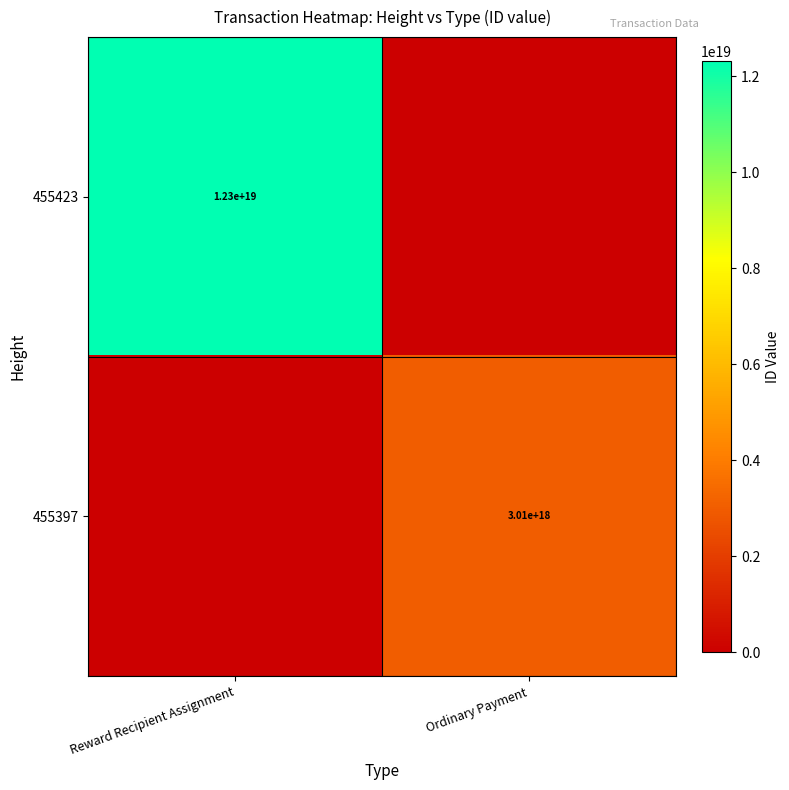

Between Reward Recipient Assignment and Ordinary Payment, which is larger?

Reward Recipient Assignment